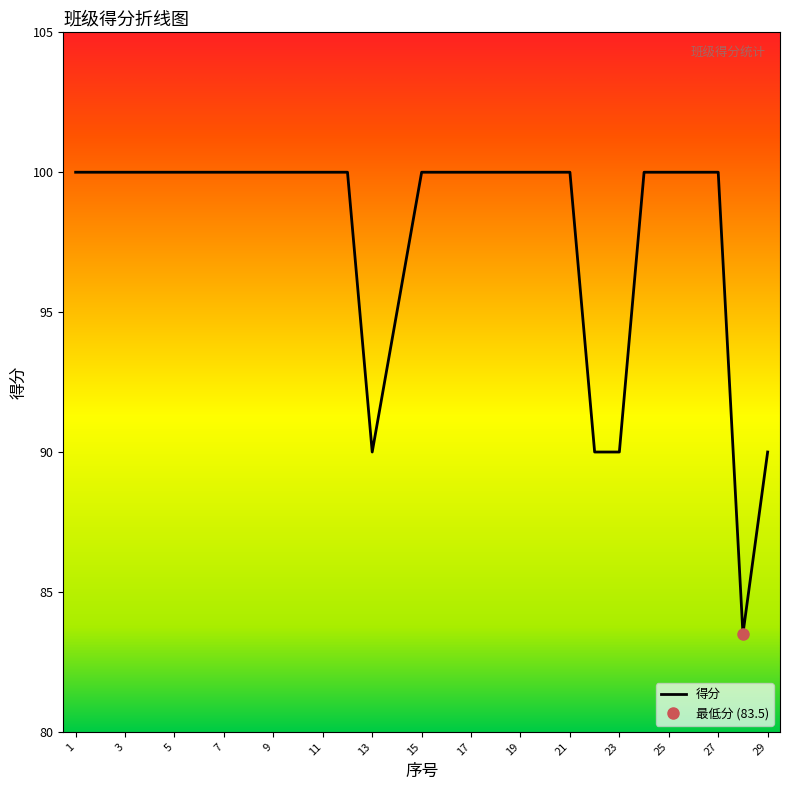

True or false: there are more than 0 points higher than both neighbors.

False